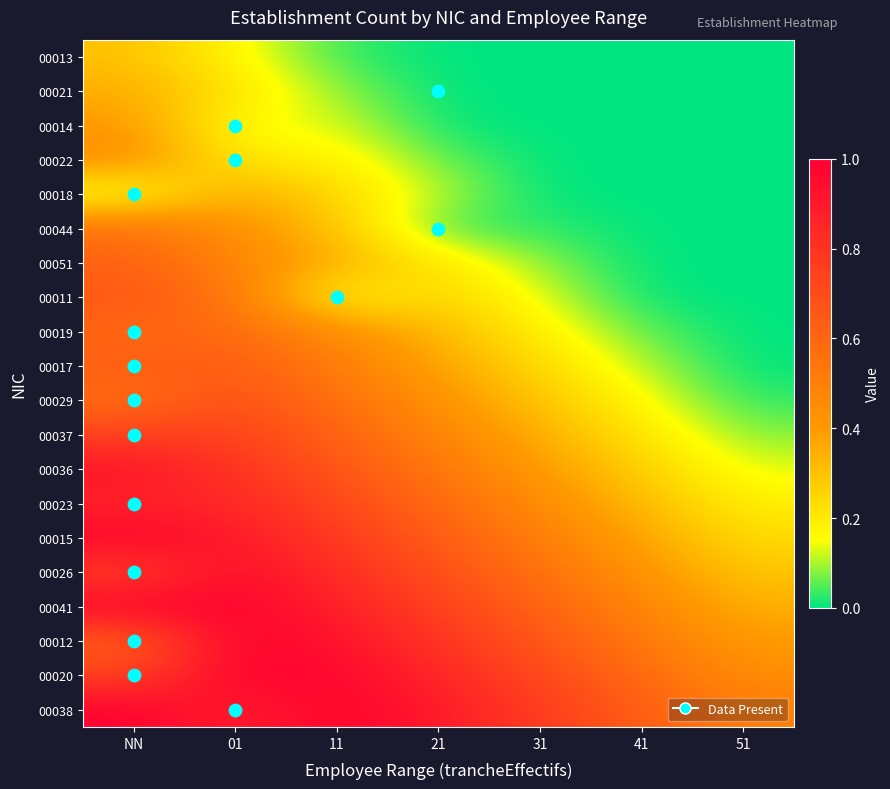

What is the greatest value displayed?

1.0